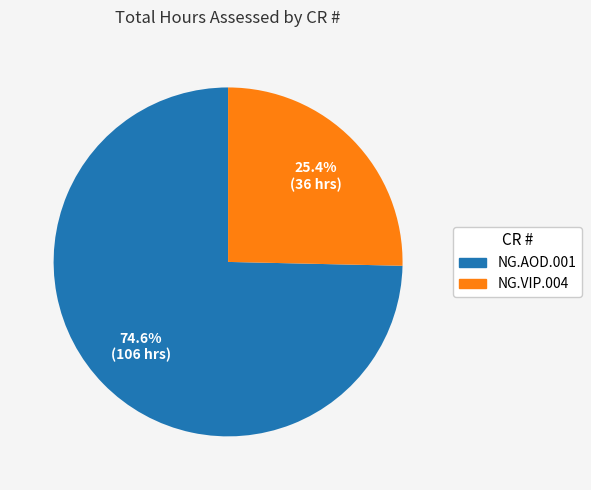

Count the number of slices in the pie.

2